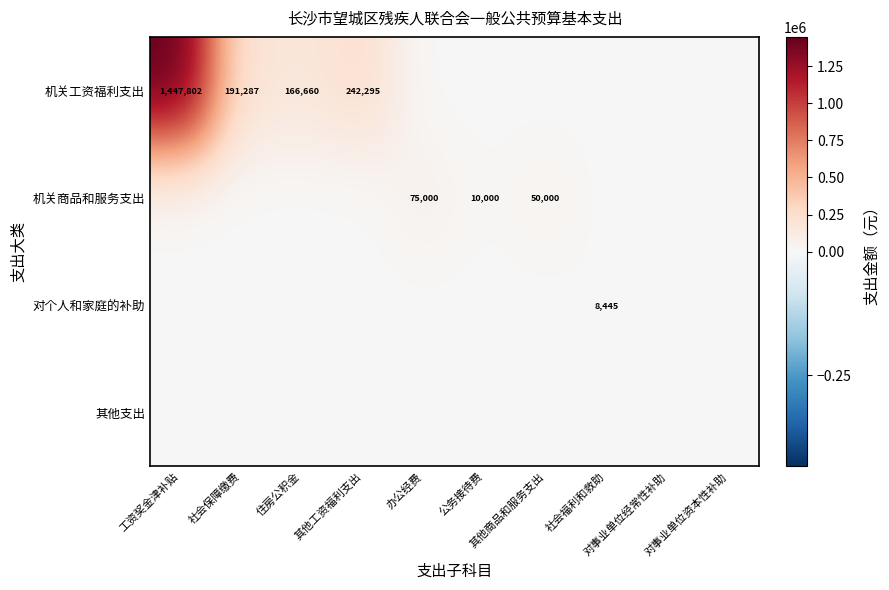

Rank the series by their maximum value, from highest to lowest.

机关工资福利支出, 机关商品和服务支出, 对个人和家庭的补助, 其他支出